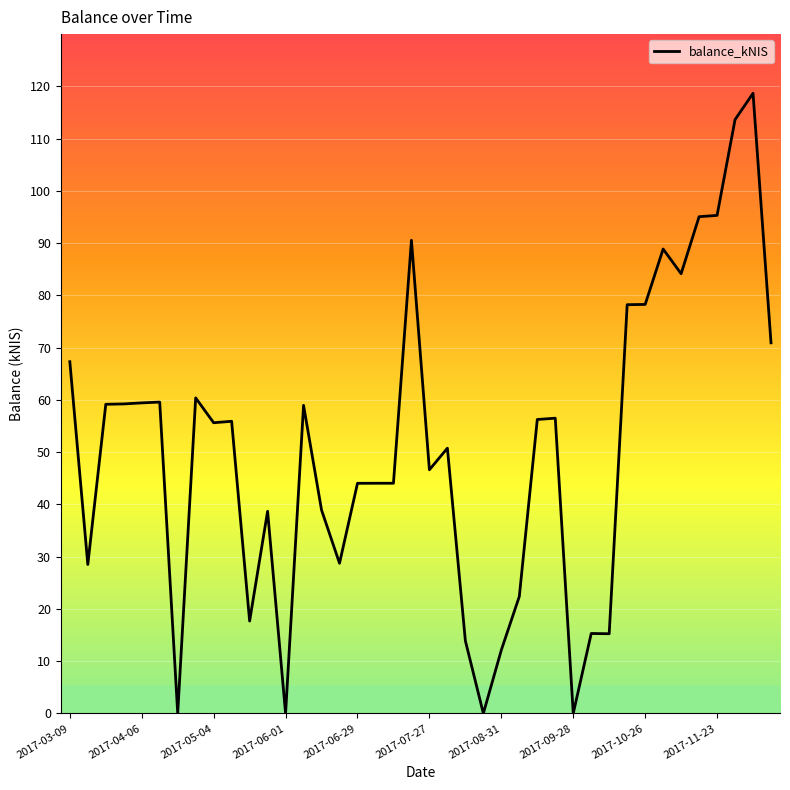

What is the maximum value shown in the chart?

118.7